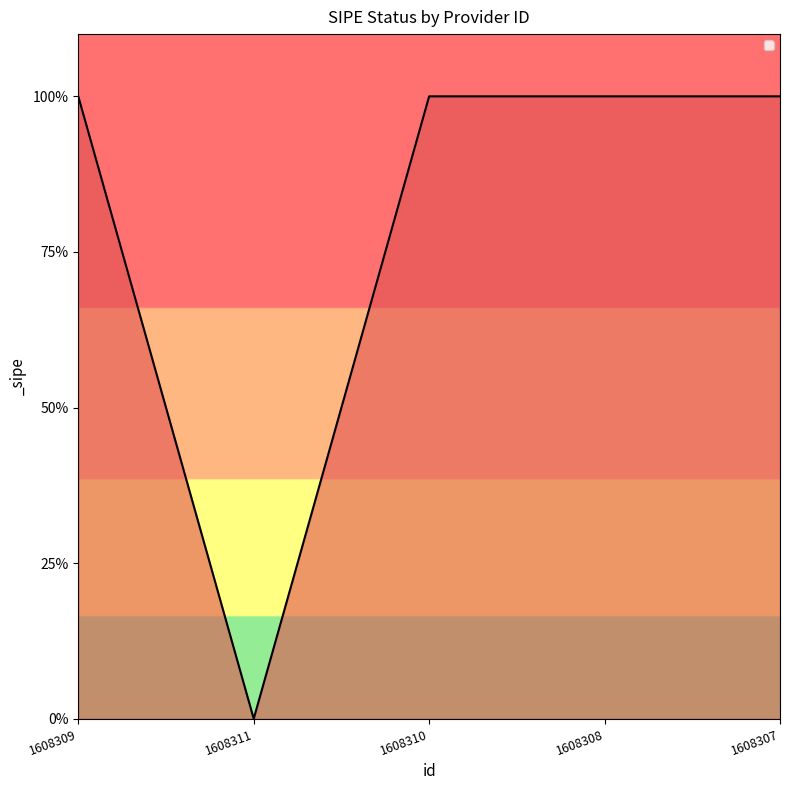

List the labels in order of value, largest first.

1608309, 1608310, 1608308, 1608307, 1608311